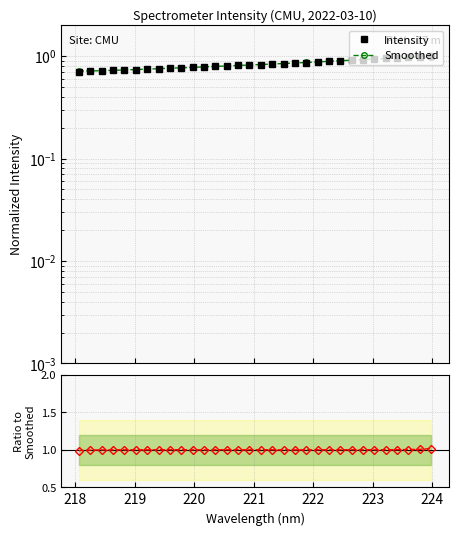

Which series has the largest range (max minus min)?

Intensity